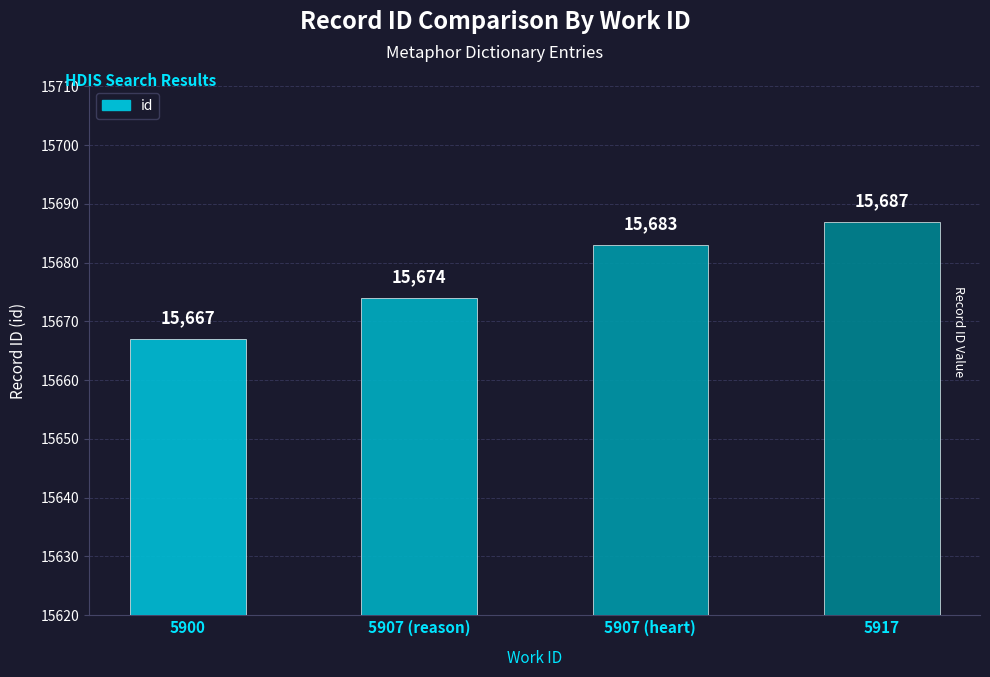

How many data points does each series have?

4